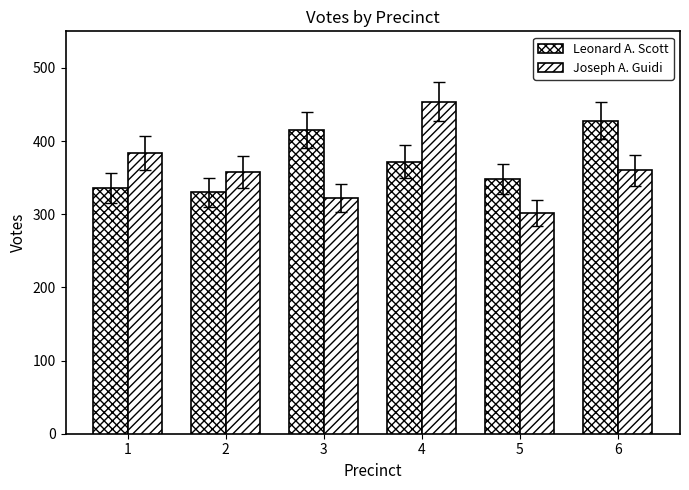

Count the number of categories in the chart.

6